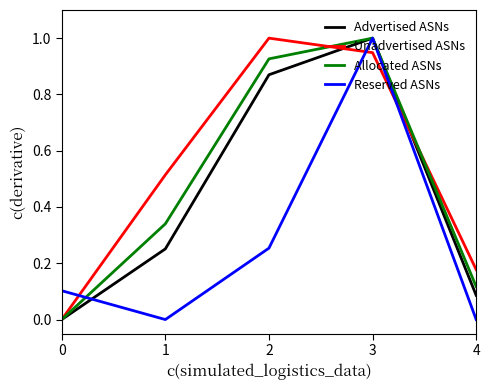

Is it true that Allocated ASNs equals 0.0 at 4?

False